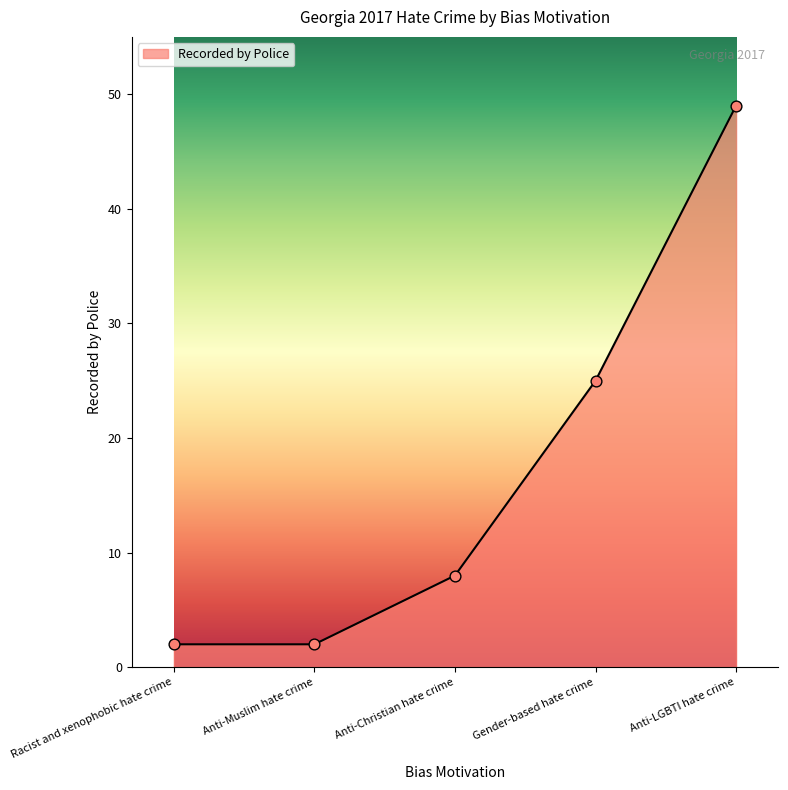

Between Gender-based hate crime and Racist and xenophobic hate crime, which is larger?

Gender-based hate crime